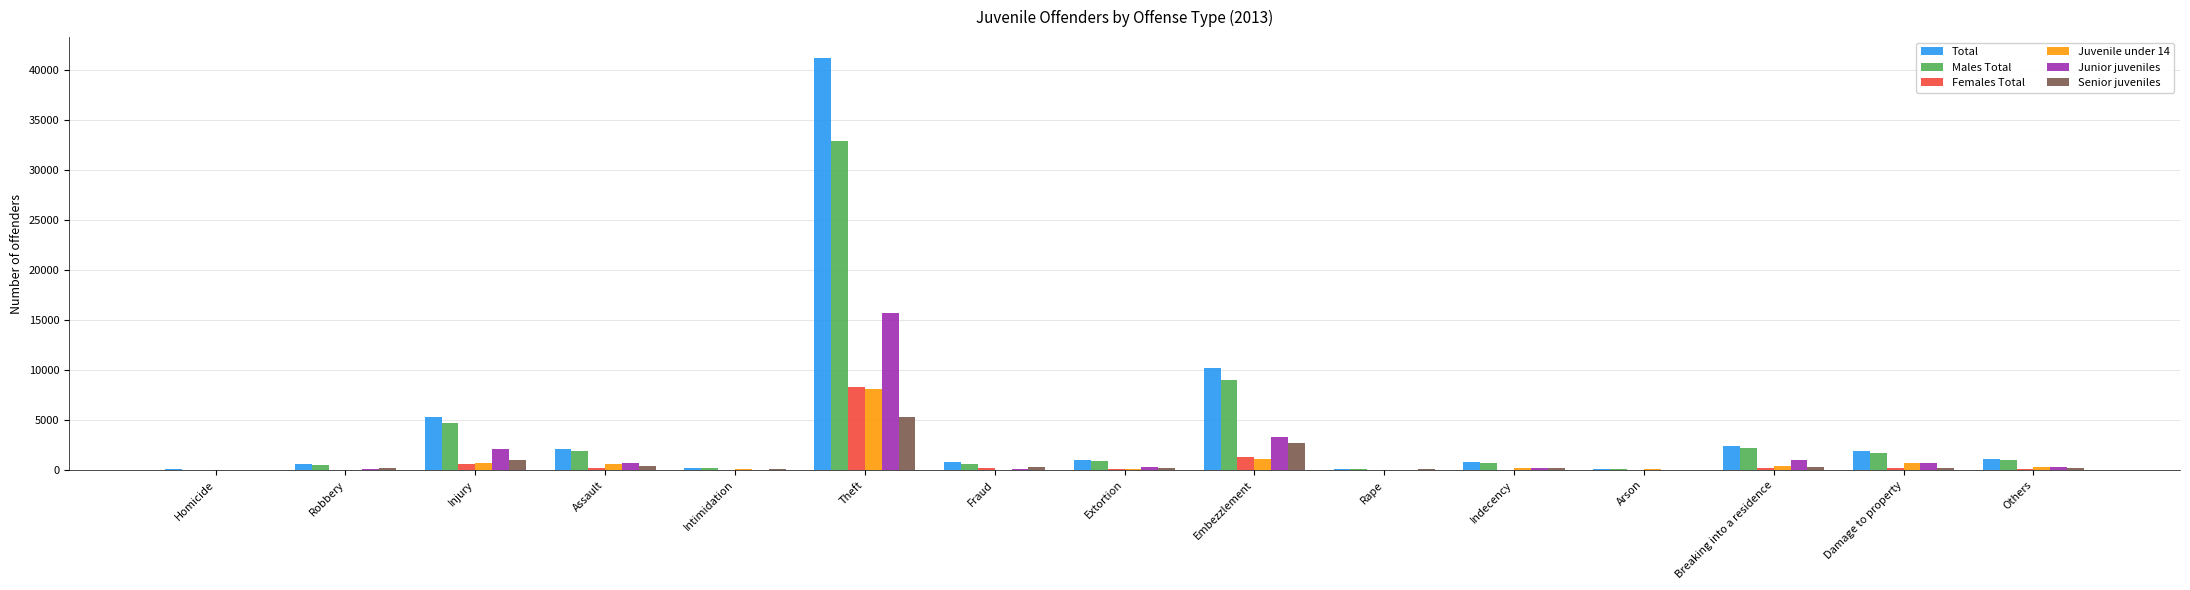

Which series has the widest spread of values?

Total